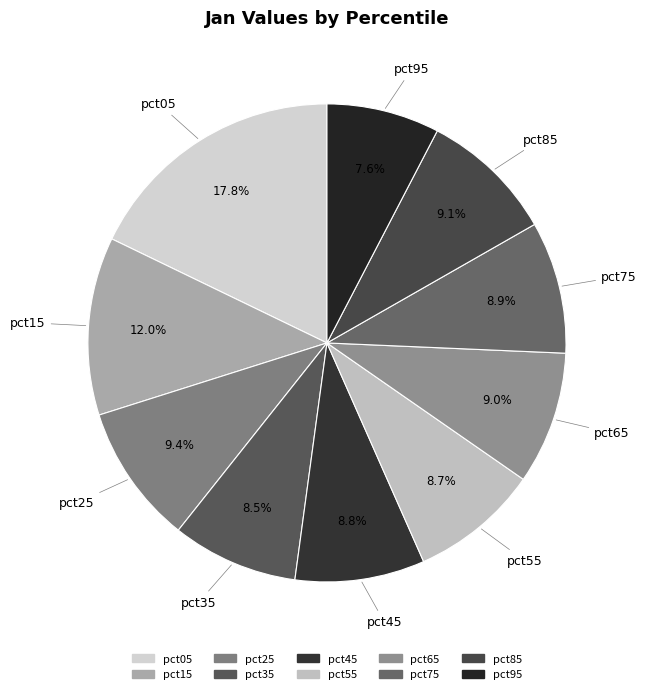

Is pct35 the majority of the pie?

No